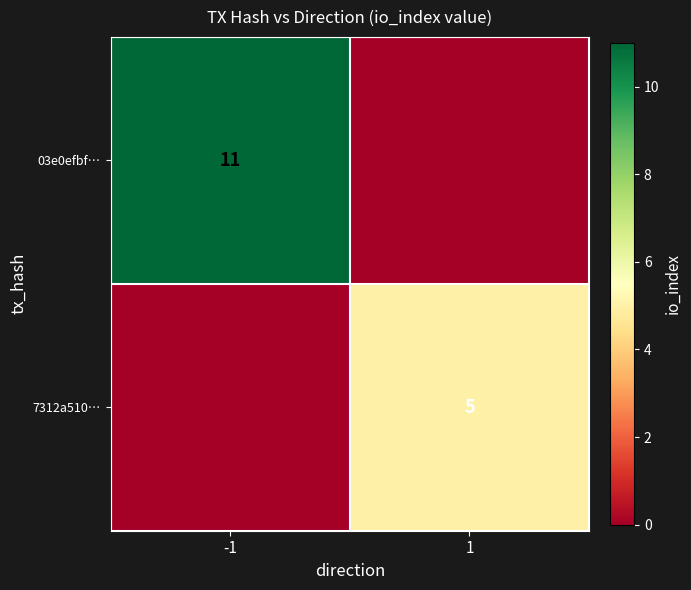

The value of 7312a510… at 1 is 2. True or false?

False